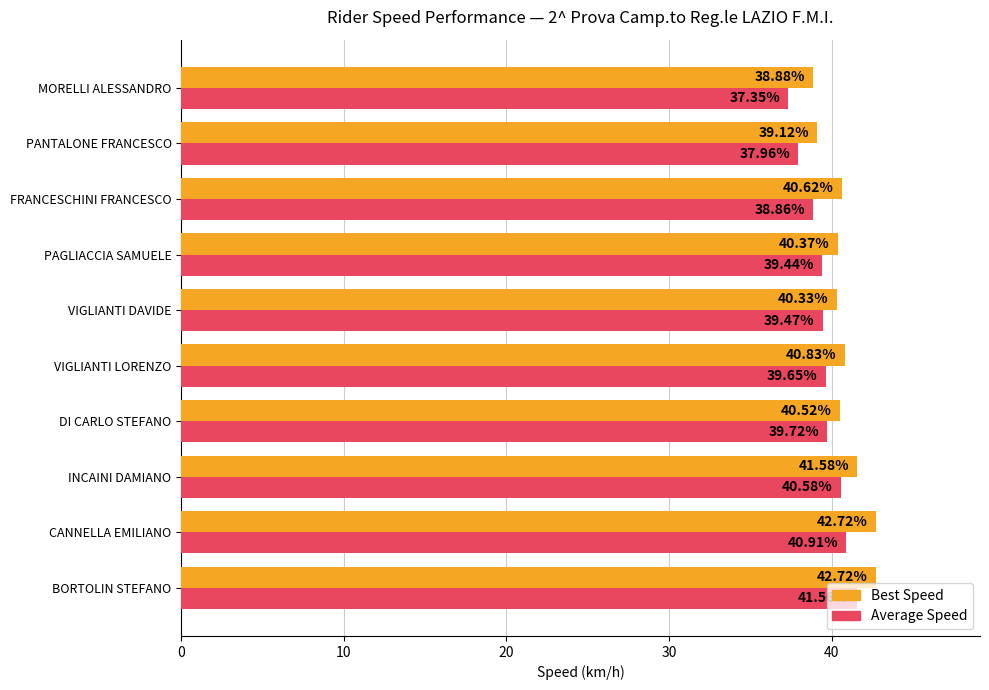

Which series has the largest range (max minus min)?

Average Speed